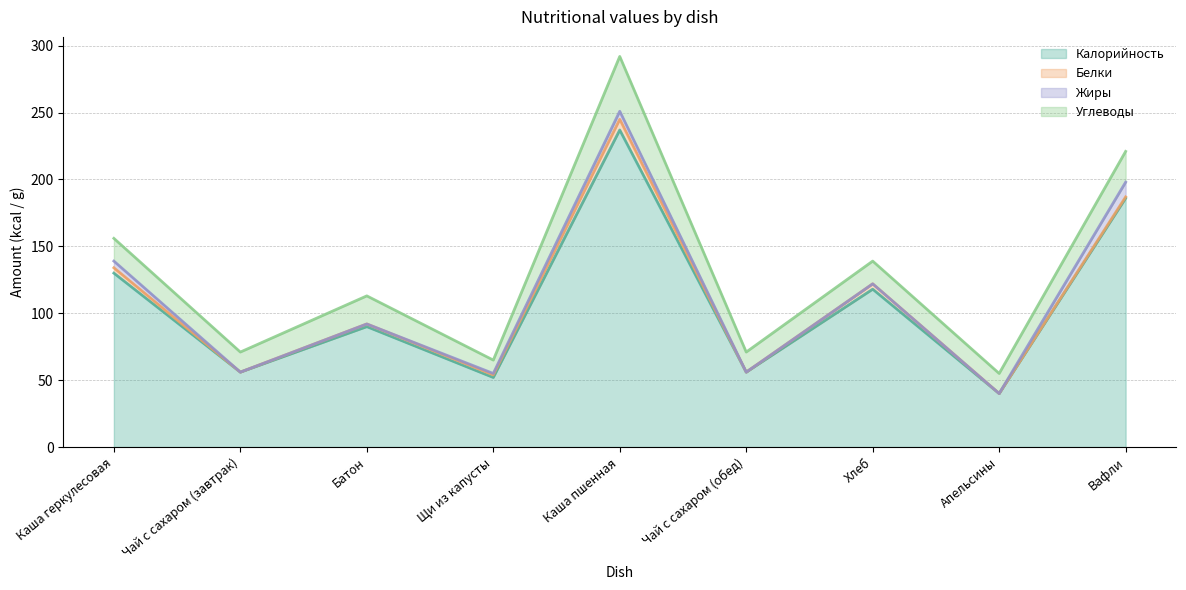

Reading right to left, transcribe all the data shown in this chart.

Калорийность: 186	40	118	56	237	52	90	56	130
Белки: 1	0	4	0	8	2	2	0	4
Жиры: 11	0	0	0	6	1	0	0	5
Углеводы: 23	15	17	15	41	10	21	15	17